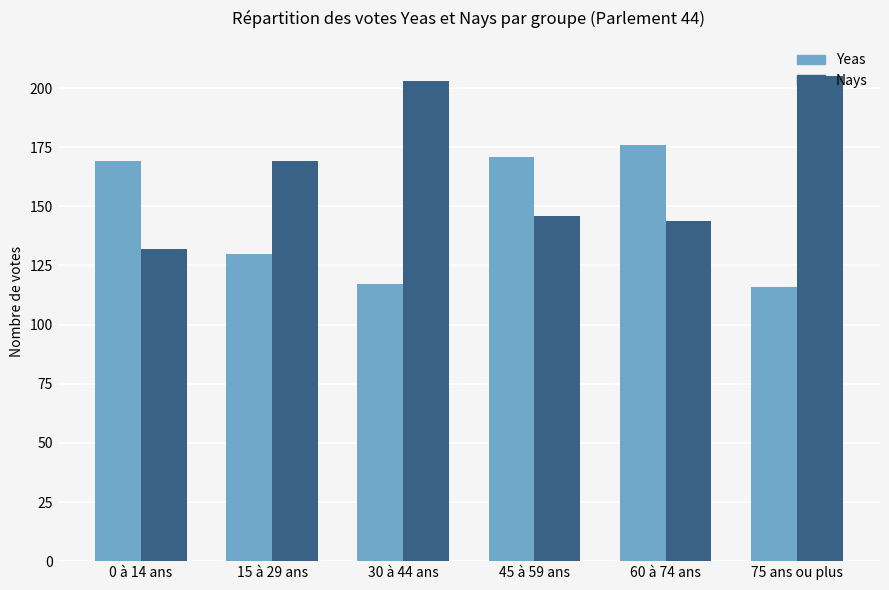

What is the spread (max minus min) of values at 75 ans ou plus?

89